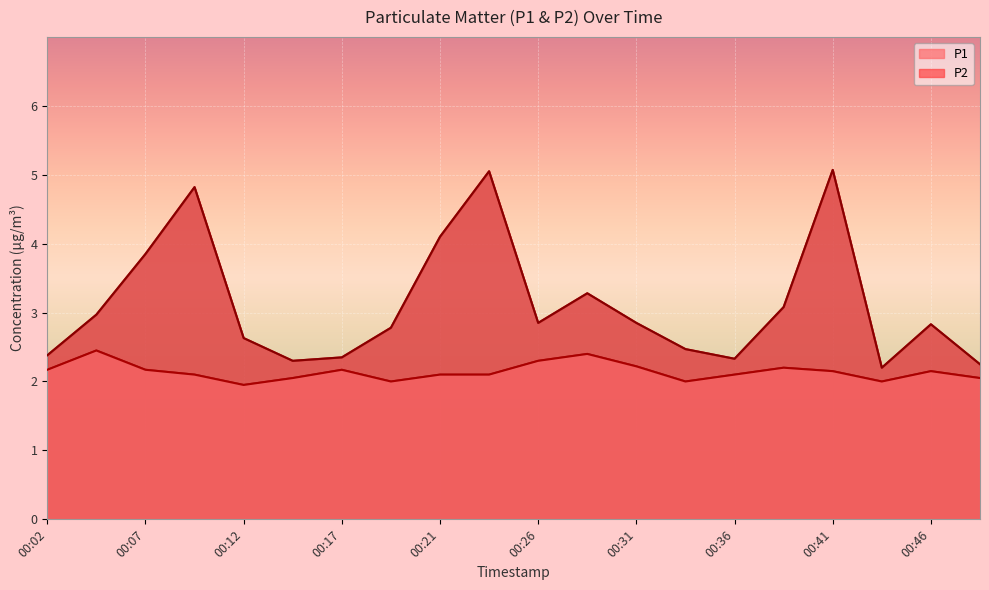

At which category is the sum across all series the highest?

00:41